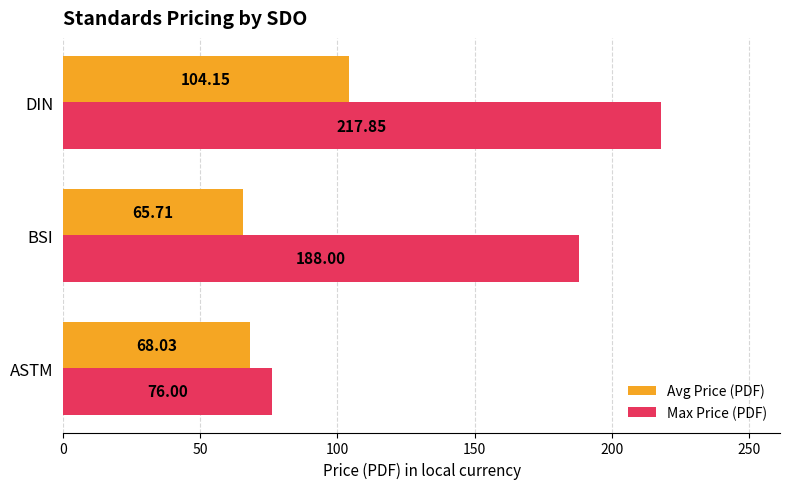

What is the difference between the highest and lowest values at ASTM?

8.0